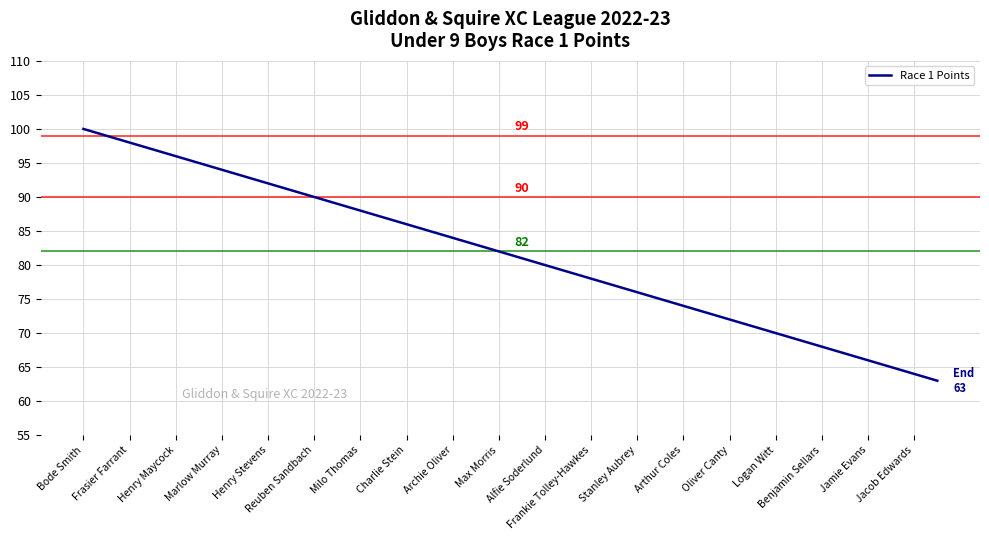

What is the maximum value shown in the chart?

100